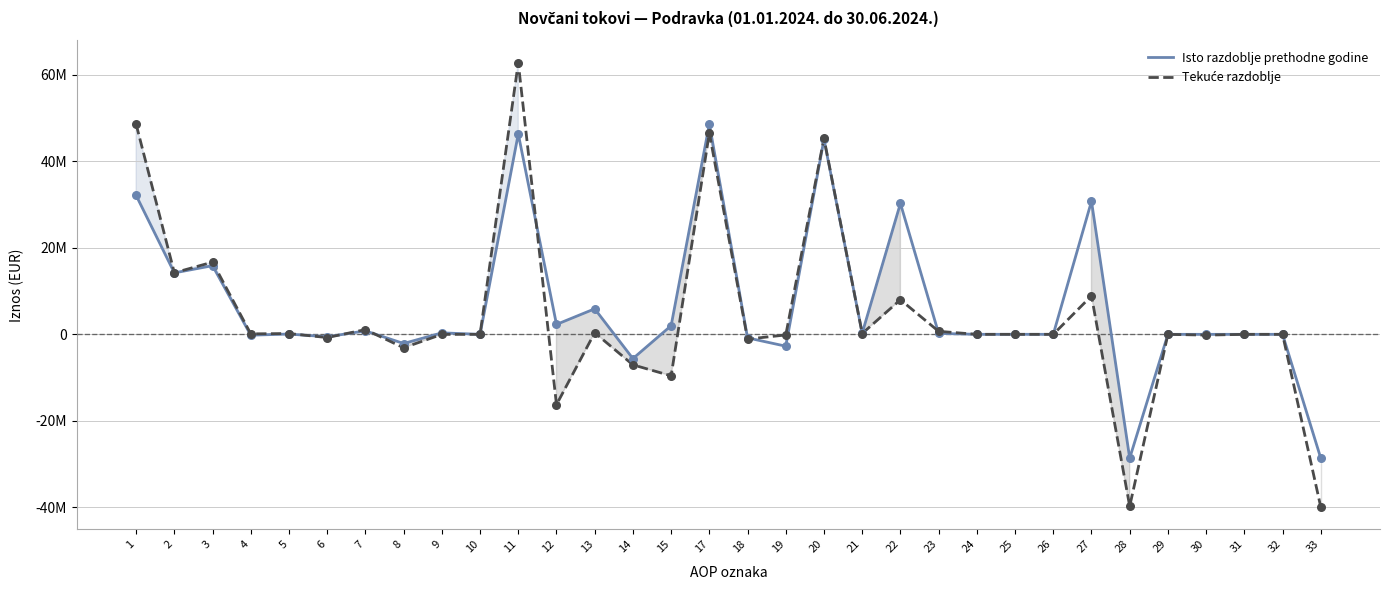

Which series has the largest total across all categories?

Isto razdoblje prethodne godine